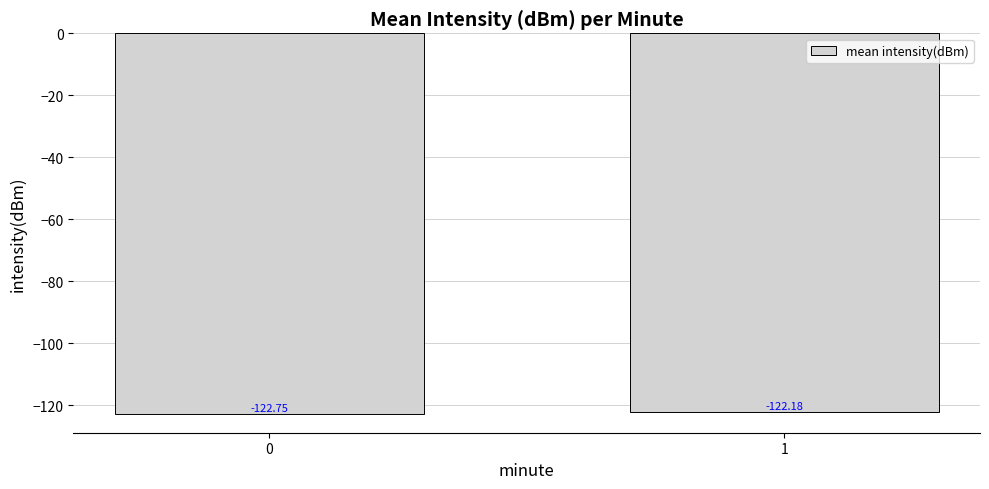

Is it true that the value at 1 is -122.2?

True